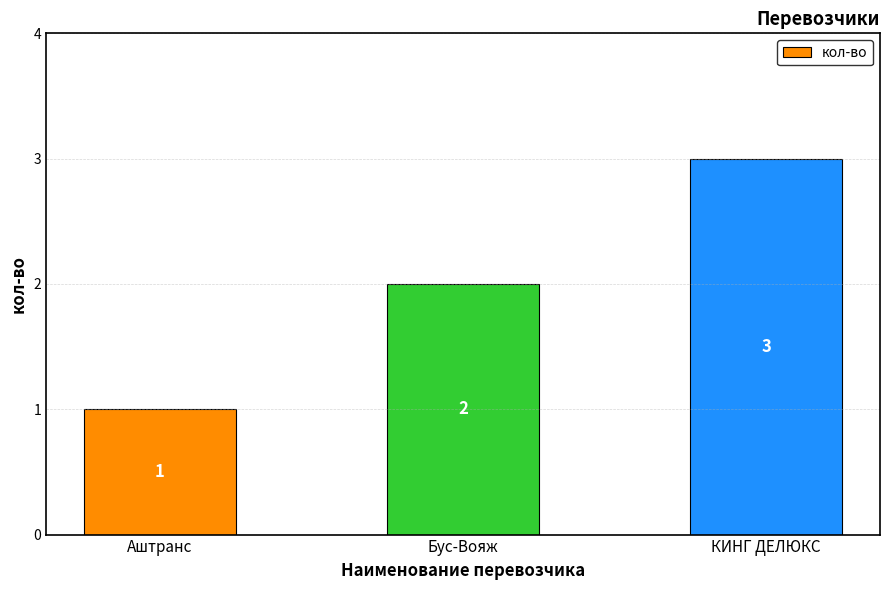

What is the label of the 2nd bar from the right?

Бус-Вояж